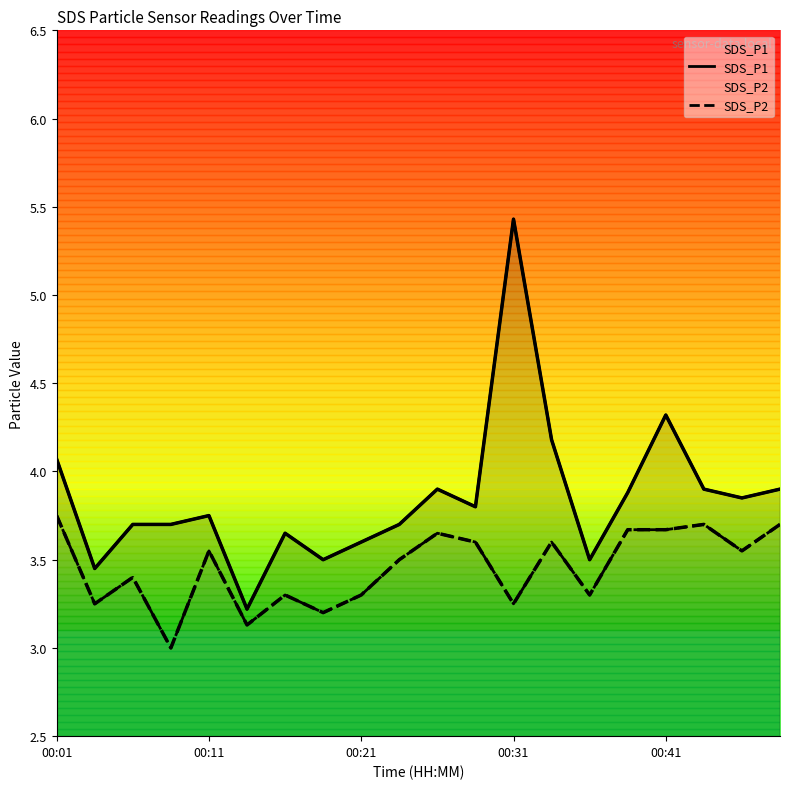

What value does the SDS_P2 series have at 6?

3.3